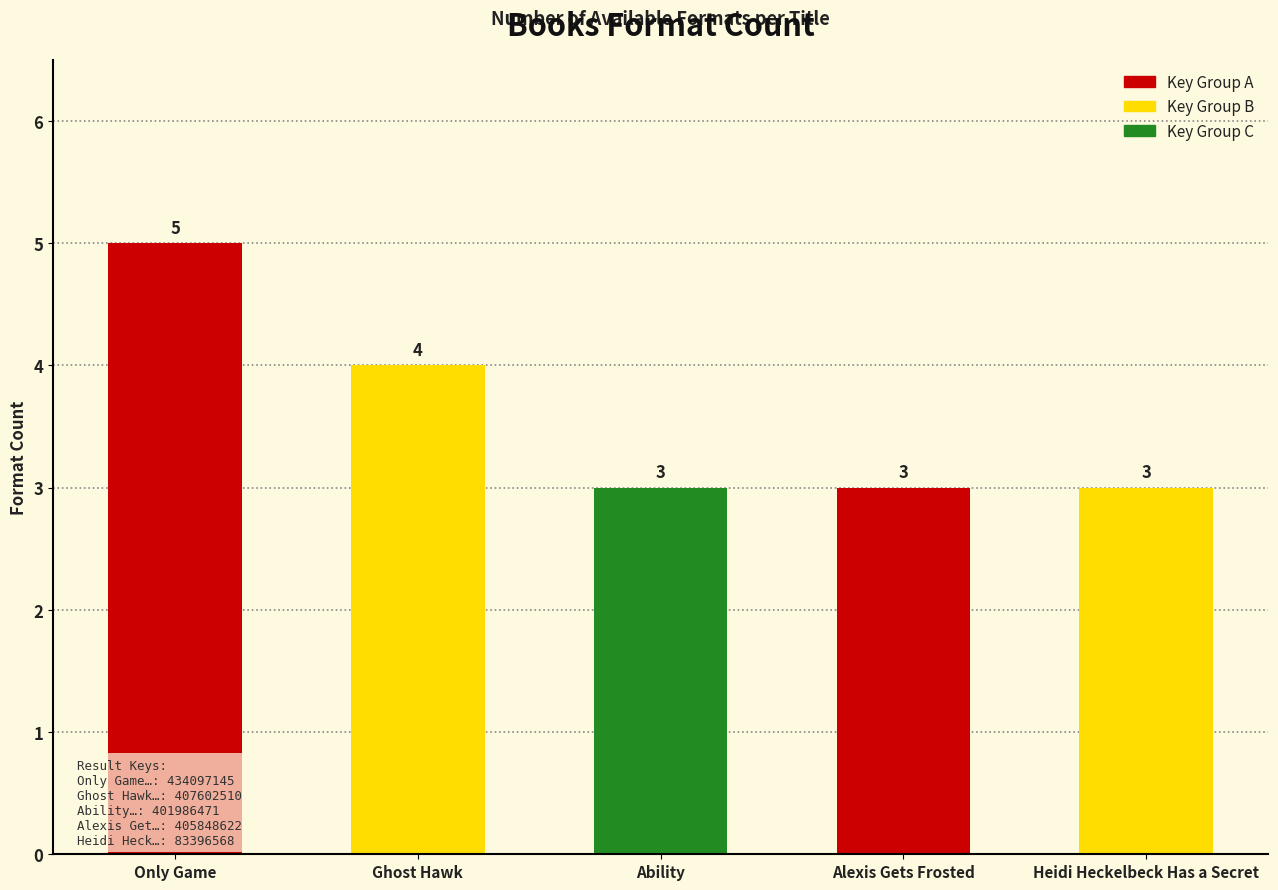

What is the smallest value displayed?

3